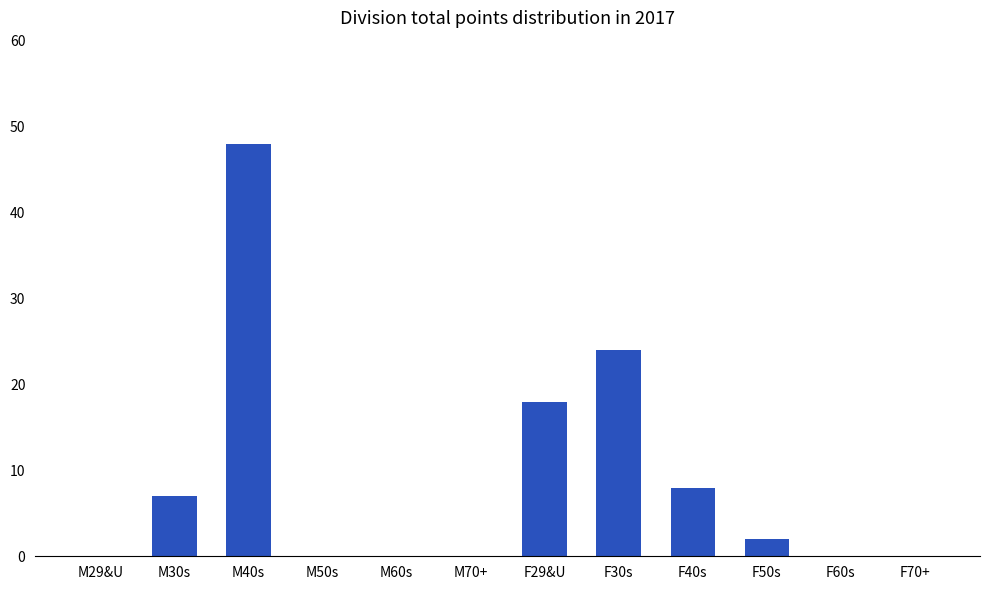

At which label does the data first exceed 2?

M30s